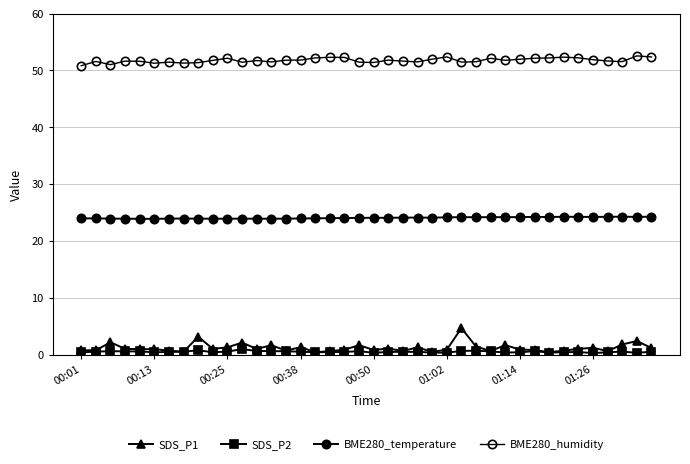

Count the number of categories in the chart.

40